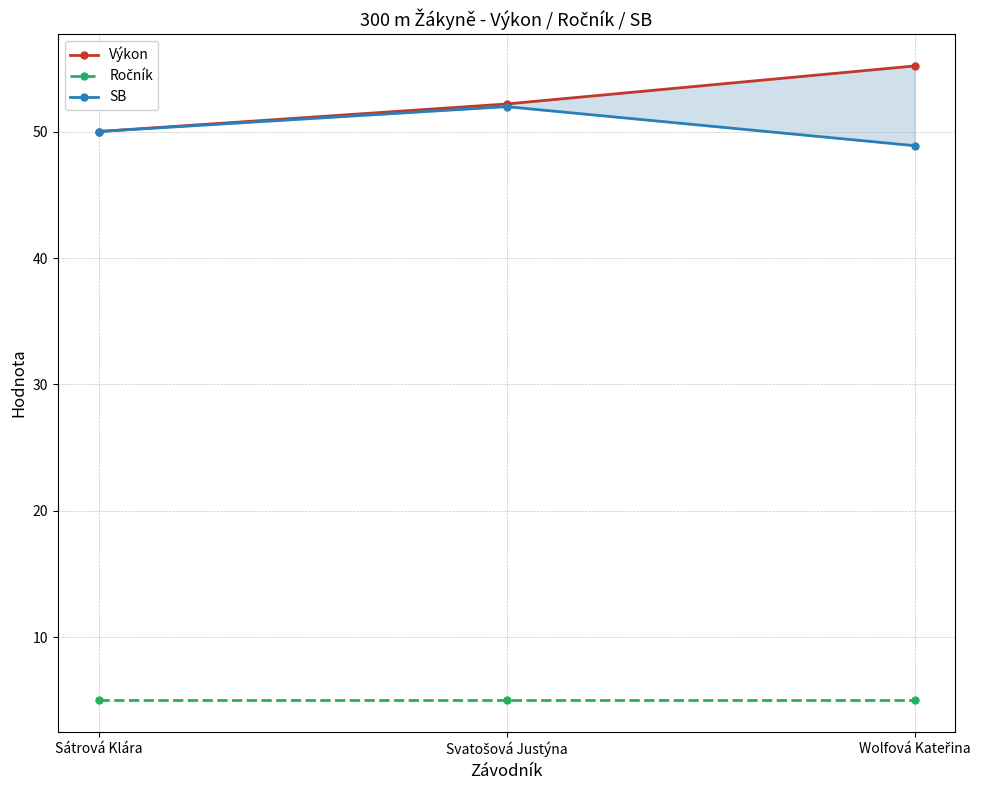

Is it true that Ročník equals 7.9 at Svatošová Justýna?

False